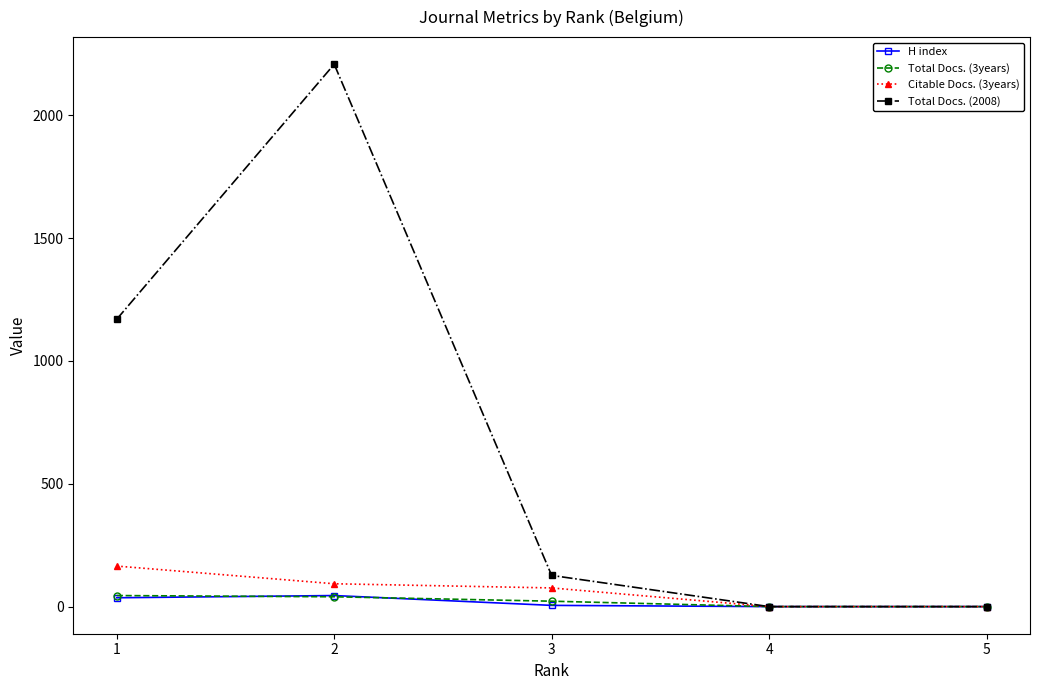

What is the difference between the highest and lowest values at 1?

1134